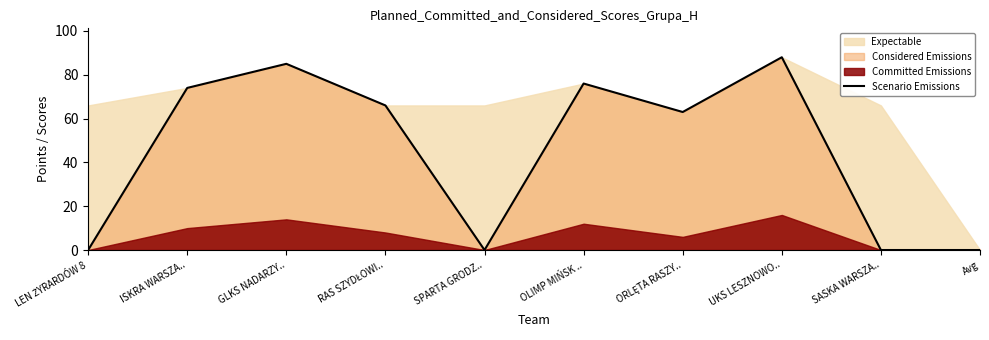

How many positive values are there?

6